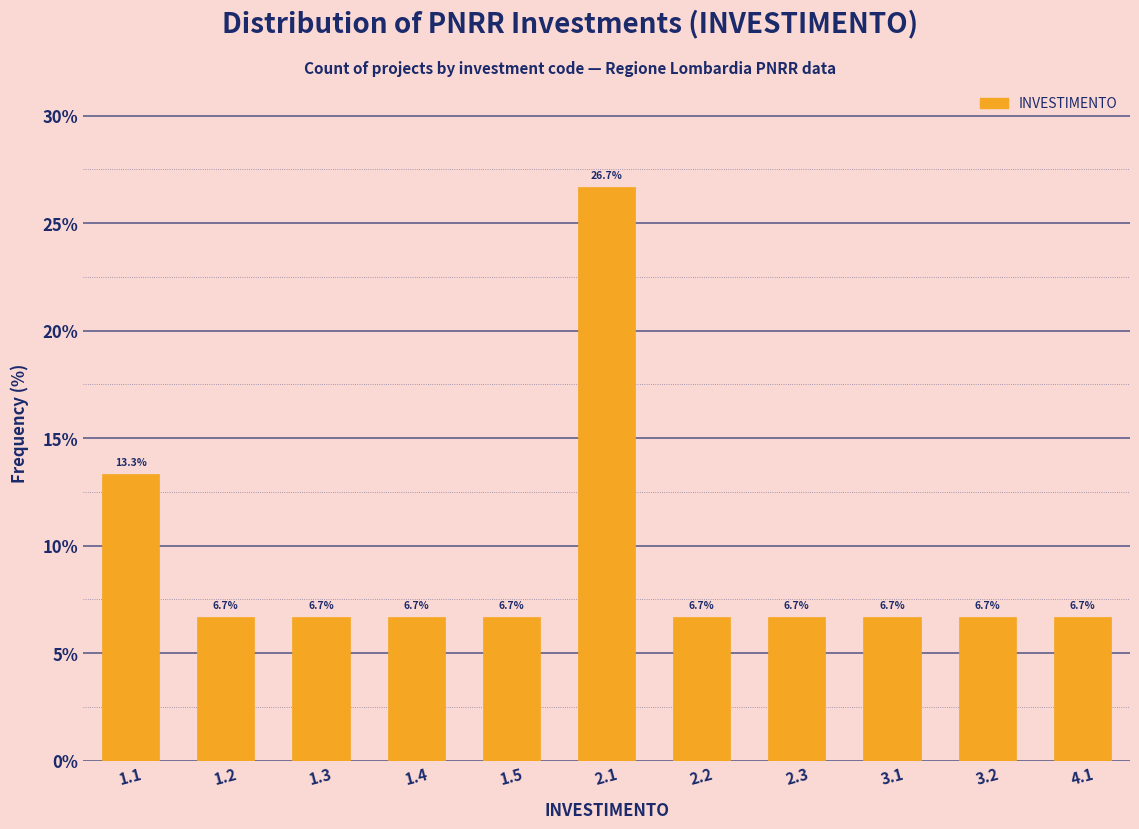

Reading right to left, list all the values displayed in this chart.

6.7	6.7	6.7	6.7	6.7	26.7	6.7	6.7	6.7	6.7	13.3